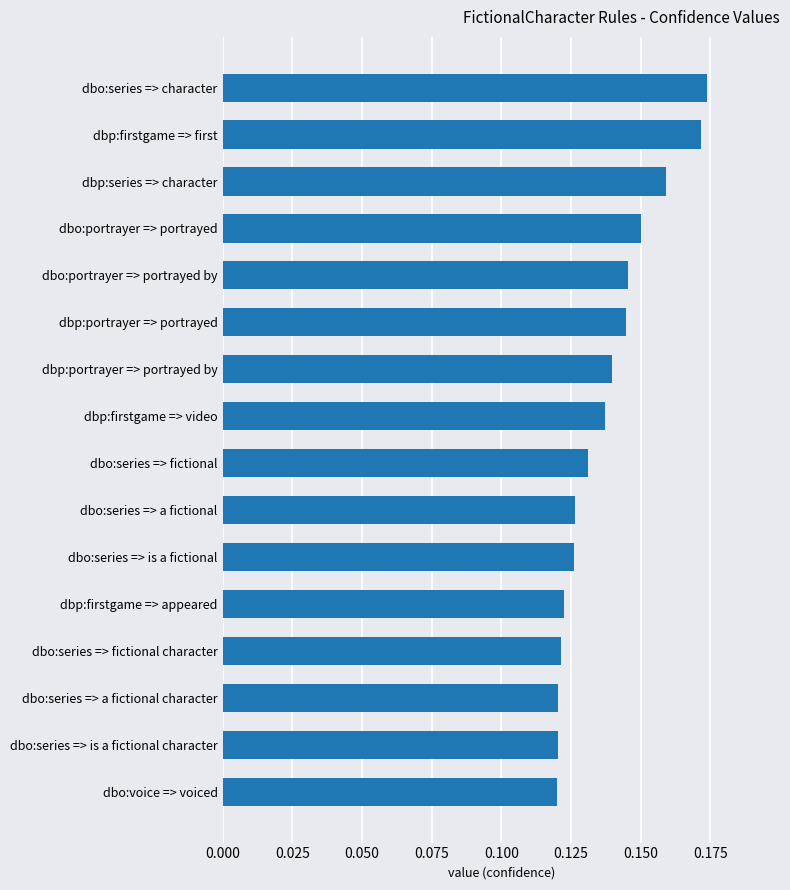

How many distinct data groups are displayed?

1